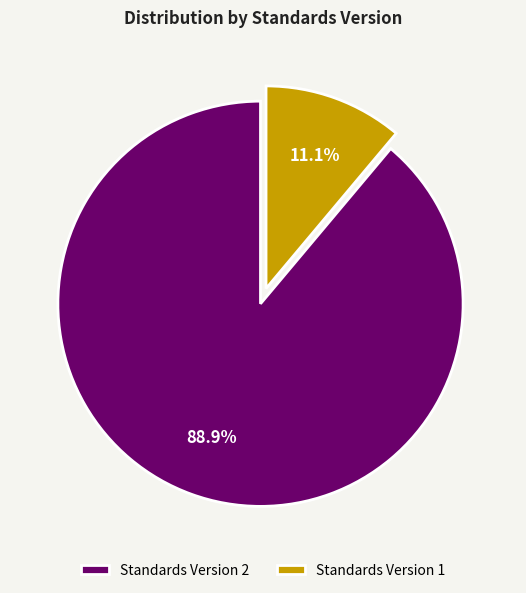

What is the ratio of the value at Standards Version 2 to the value at Standards Version 1?

8.0